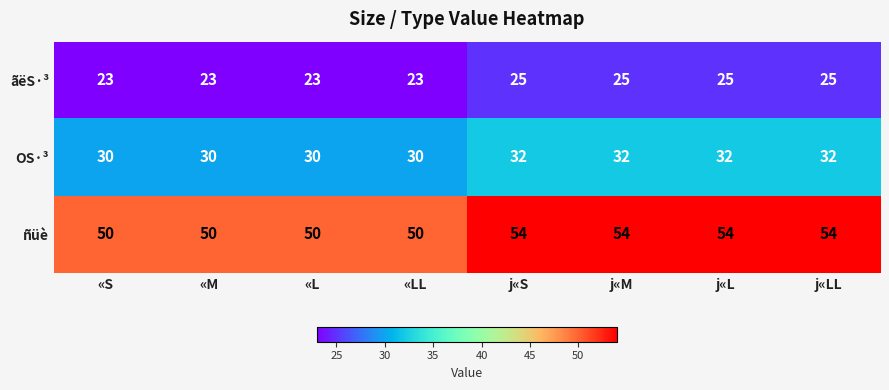

How many data points in OS·³ are less than 32?

4